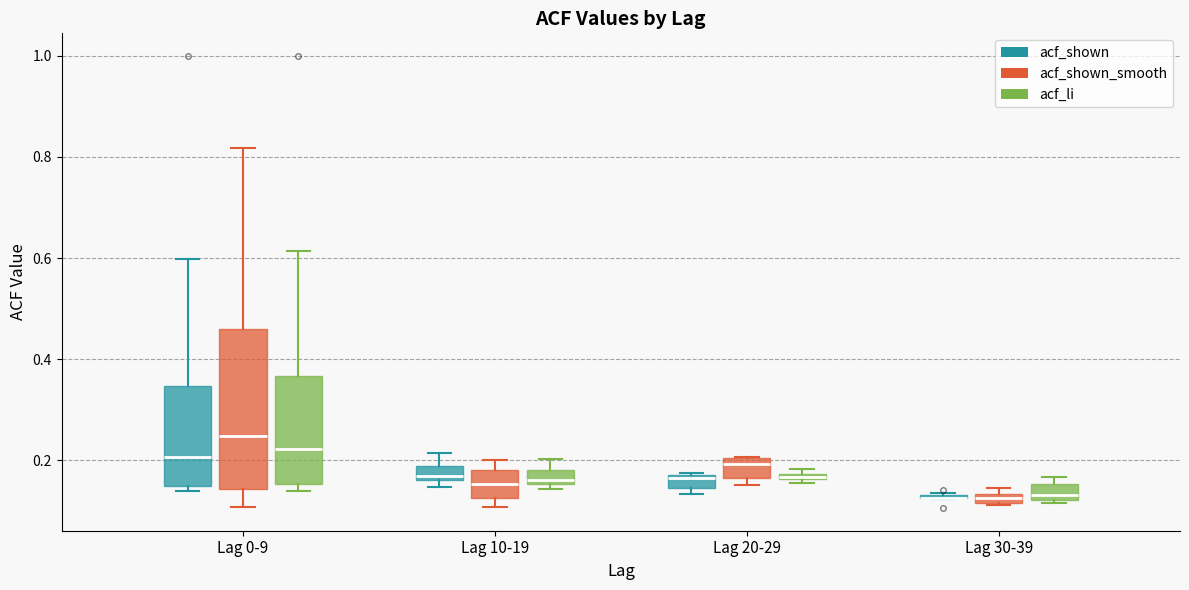

Comparing the boxes themselves (not the whiskers), which one is the tallest?

Lag 0-9 (acf_shown_smooth)